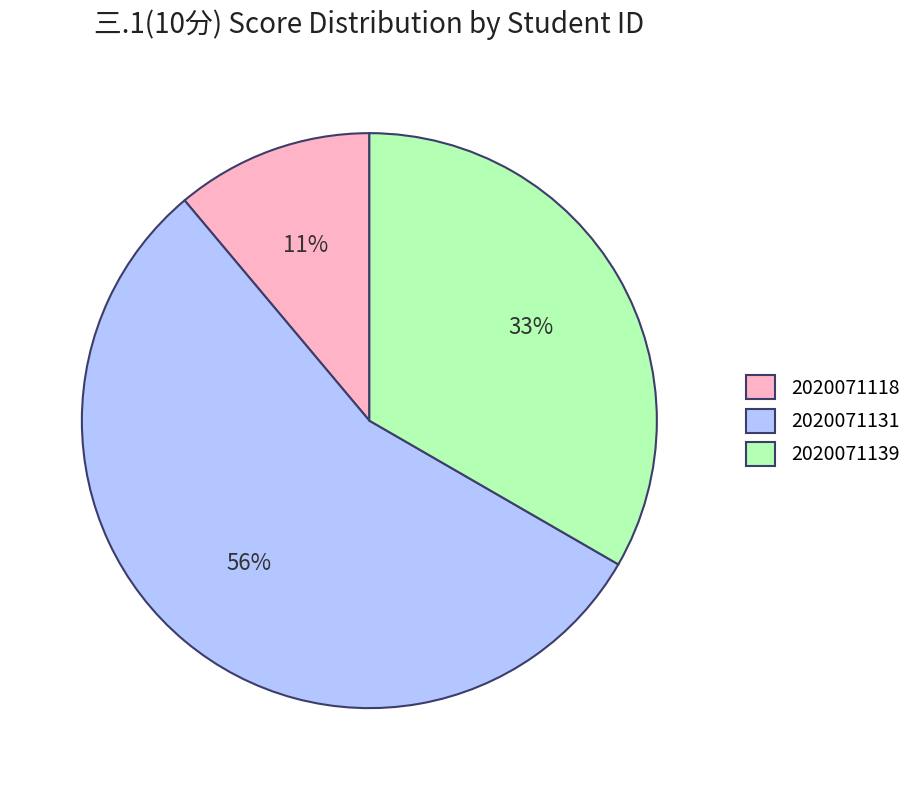

Which slice represents more than half of the pie?

2020071131